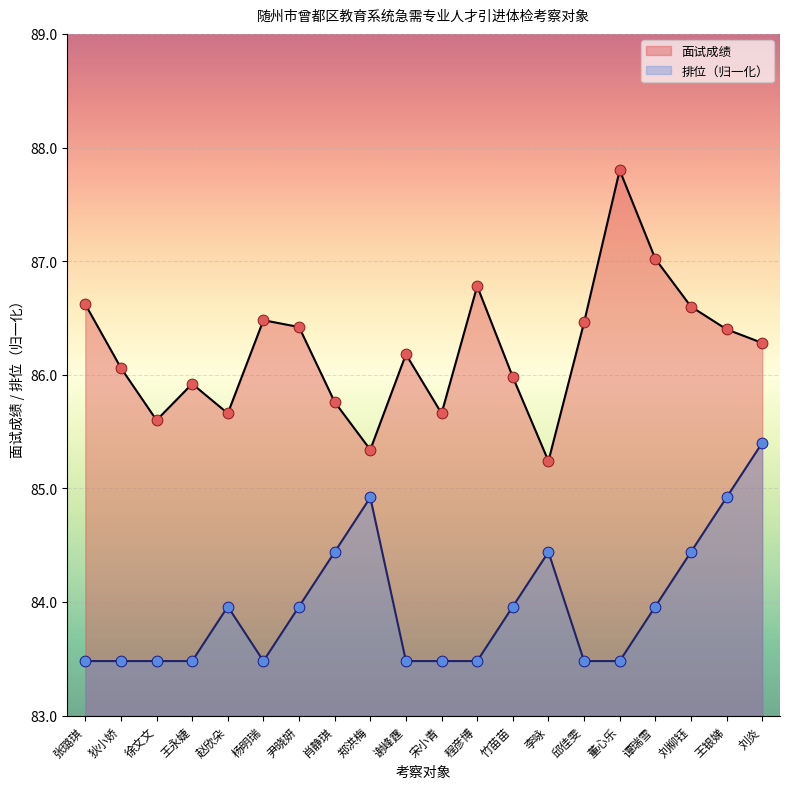

Which series contains the highest Y value?

面试成绩